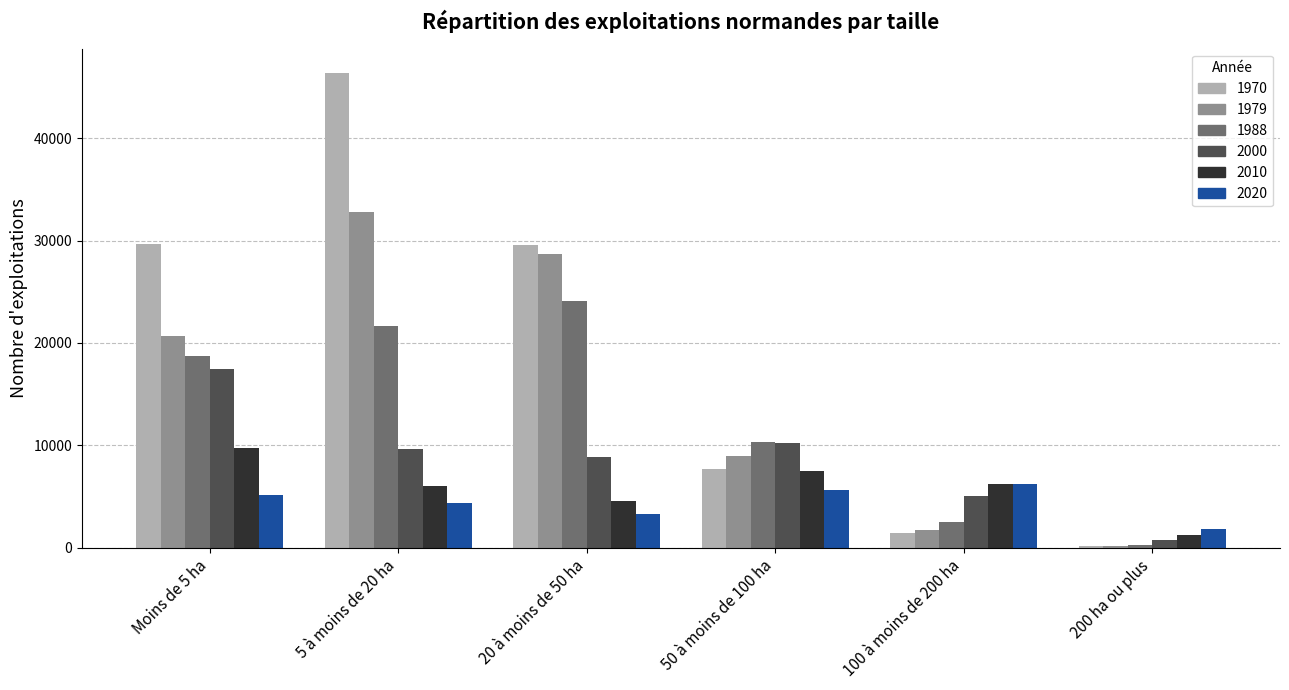

Is it true that 1988 equals 2492 at 100 à moins de 200 ha?

True